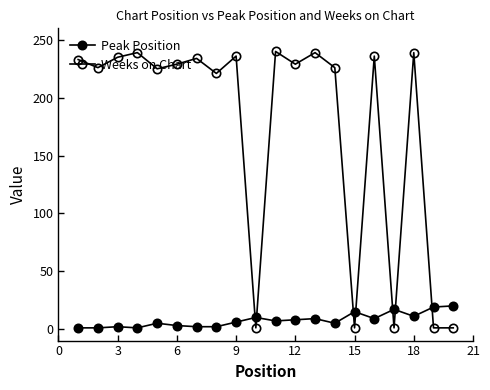

Does the chart have visible grid lines?

No